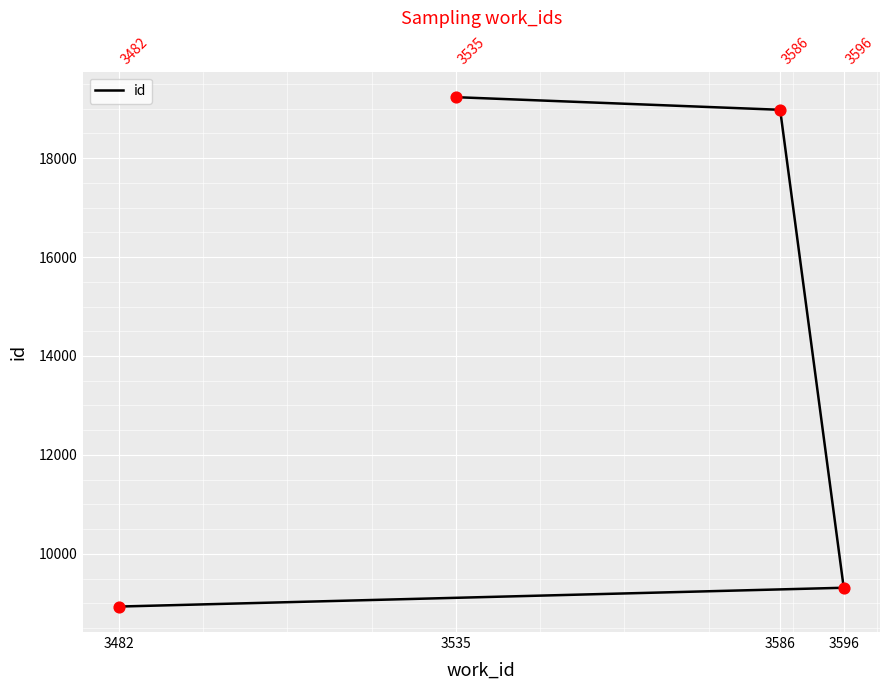

What is the change in value from 3596 to 3586?

+9656